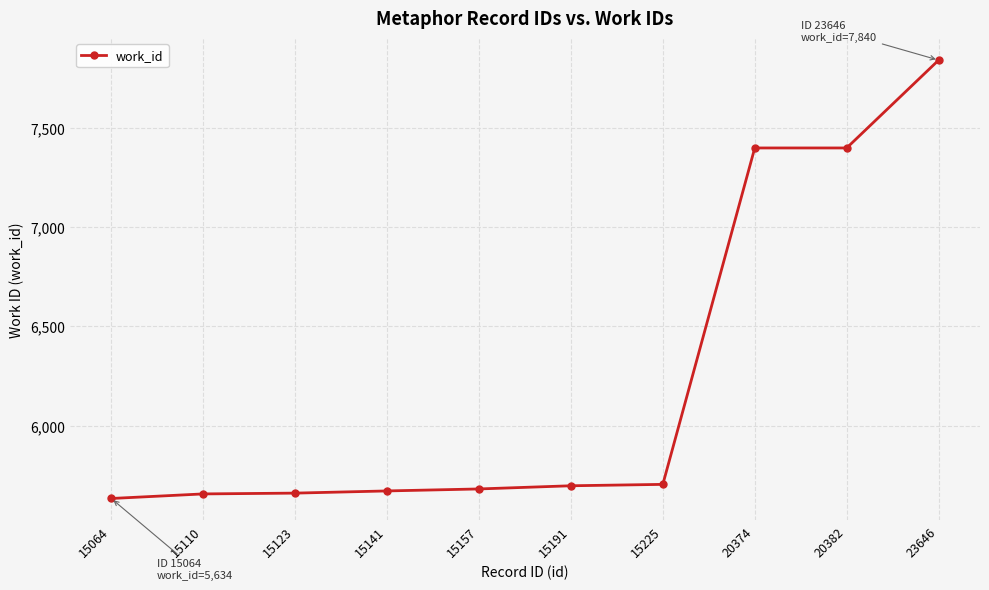

What is the sum of all values?

62345